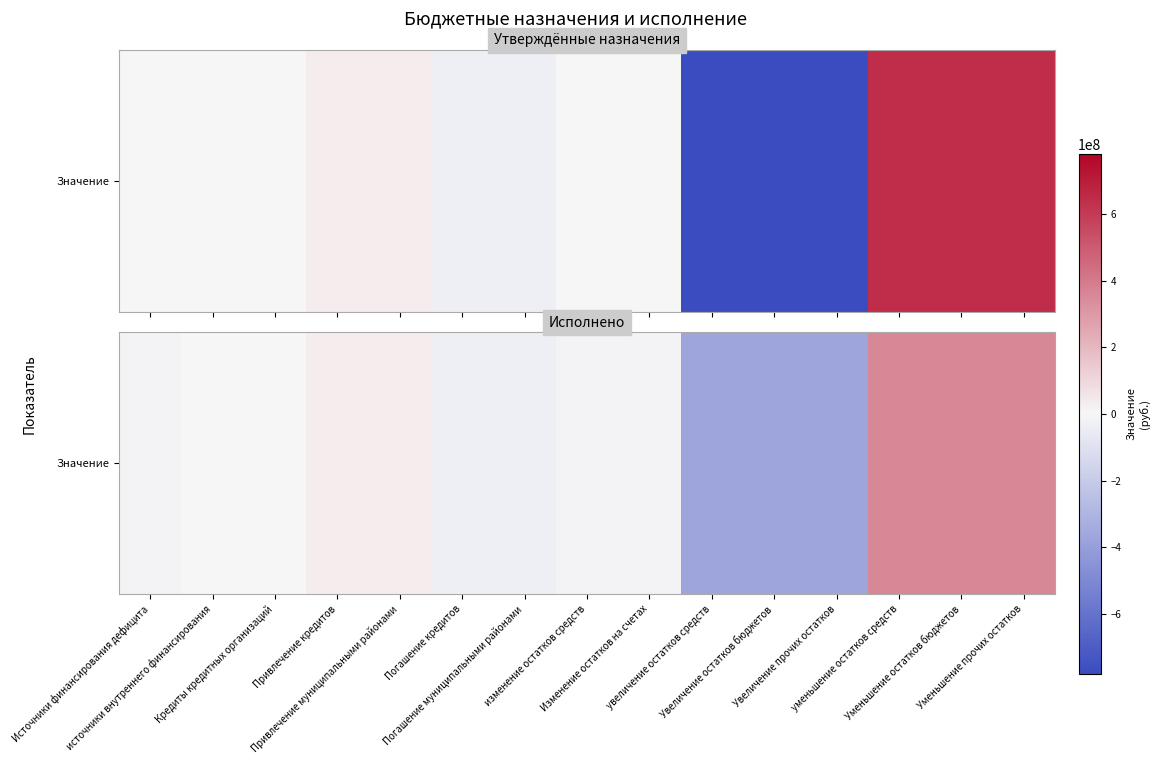

Where is the data nearest to the value -6974312?

источники внутреннего финансирования